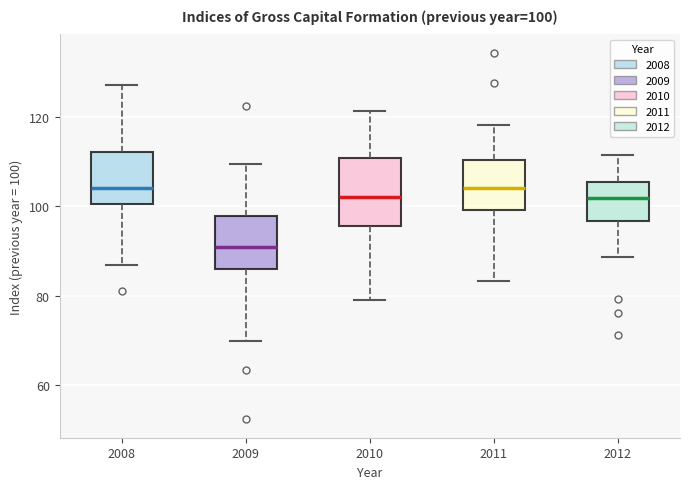

Which box's median line is the lowest?

2009